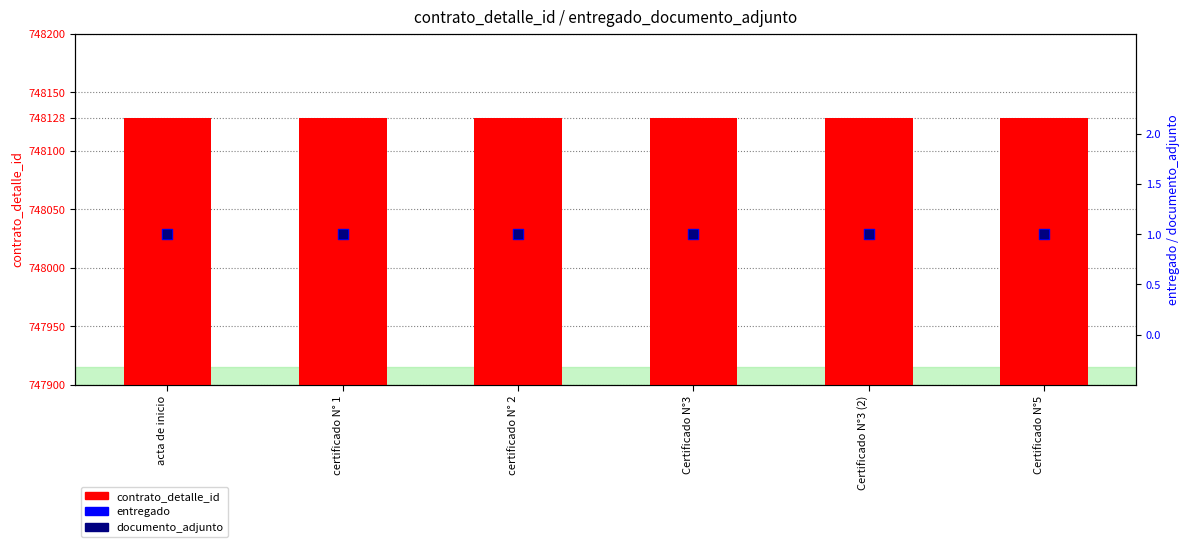

What are all the series names shown in the legend?

contrato_detalle_id, entregado, documento_adjunto